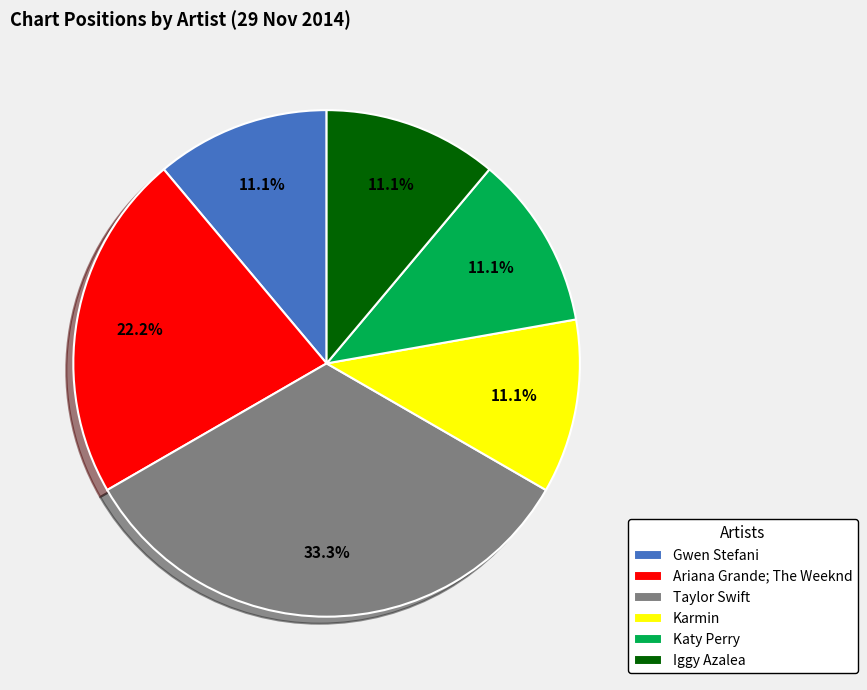

What percentage do Ariana Grande; The Weeknd and Gwen Stefani together represent?

33.3%